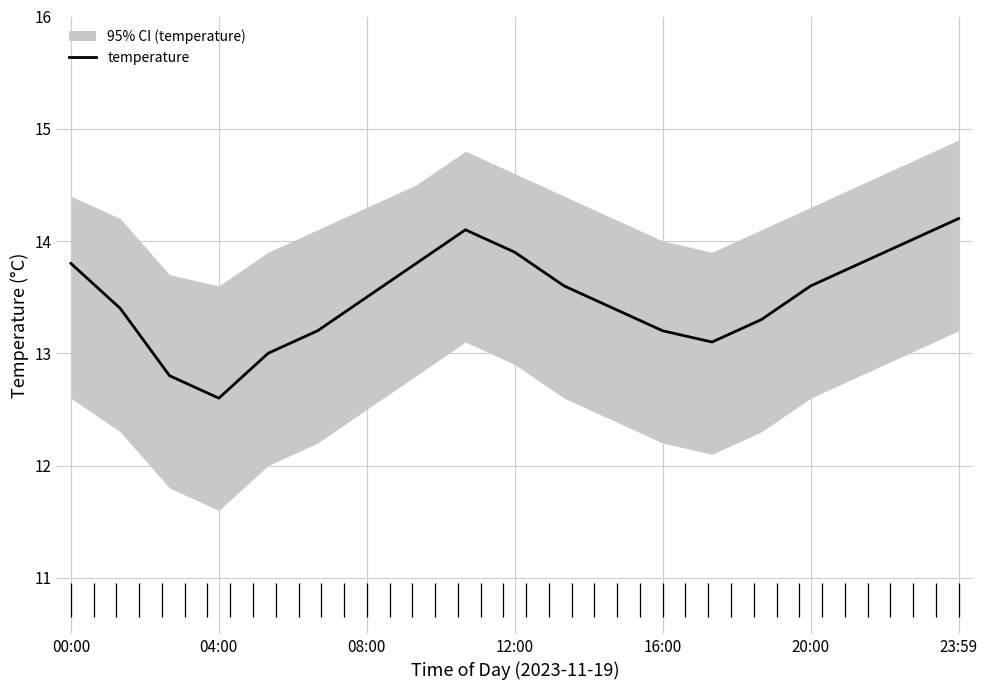

What is the minimum value for temperature?

12.6